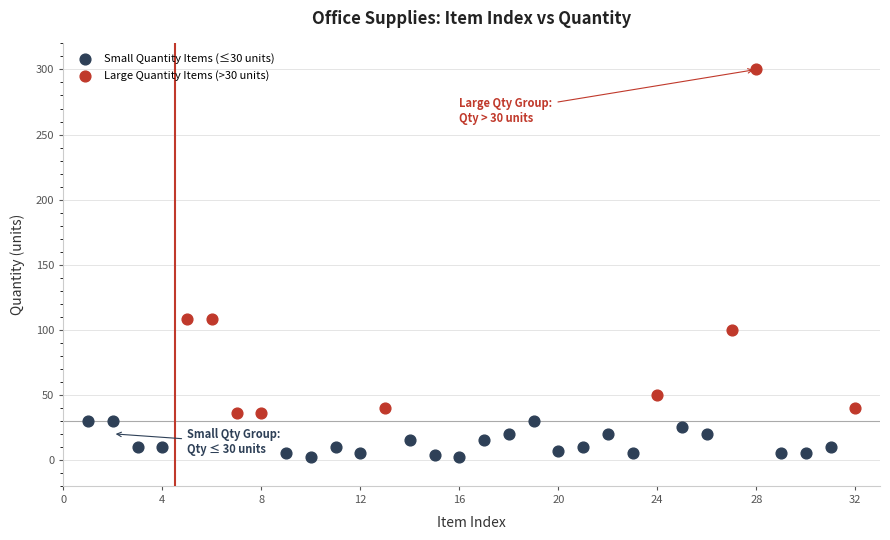

Which series has the largest Y range (max minus min)?

Large Quantity Items (>30 units)